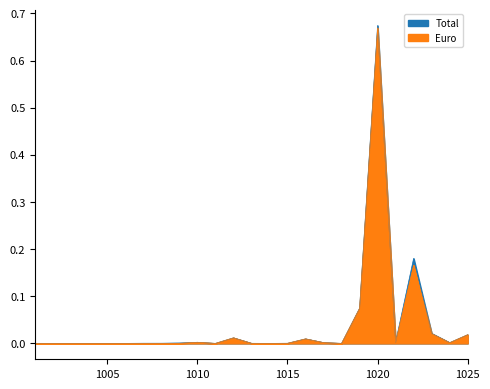

Which series changed the most between 1002 and 1018?

Total